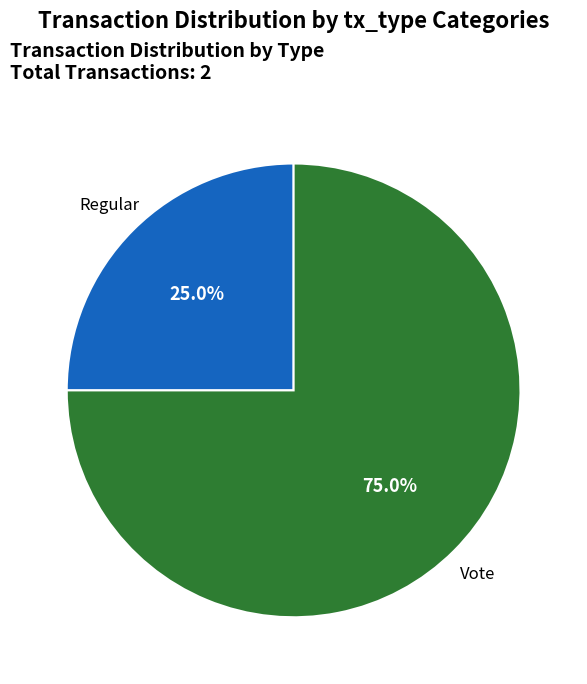

Which slice represents more than half of the pie?

Vote